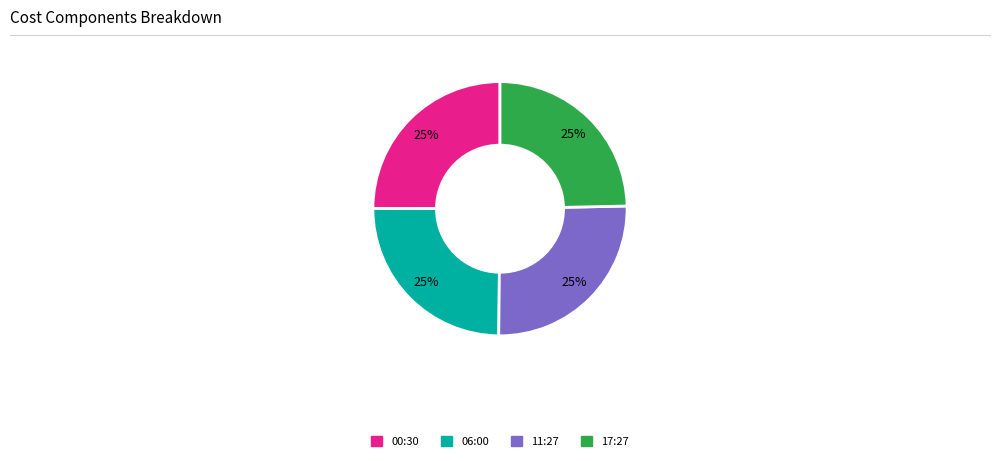

To the nearest percent, what is the average slice percentage?

25%